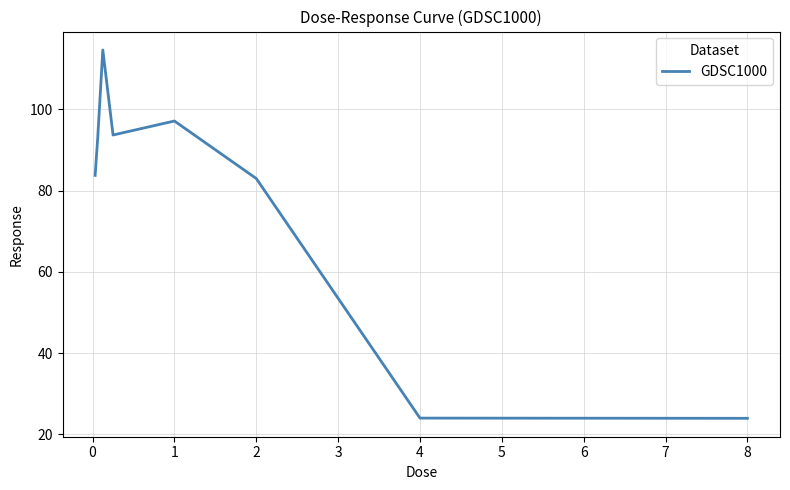

What is the greatest value displayed?

114.6